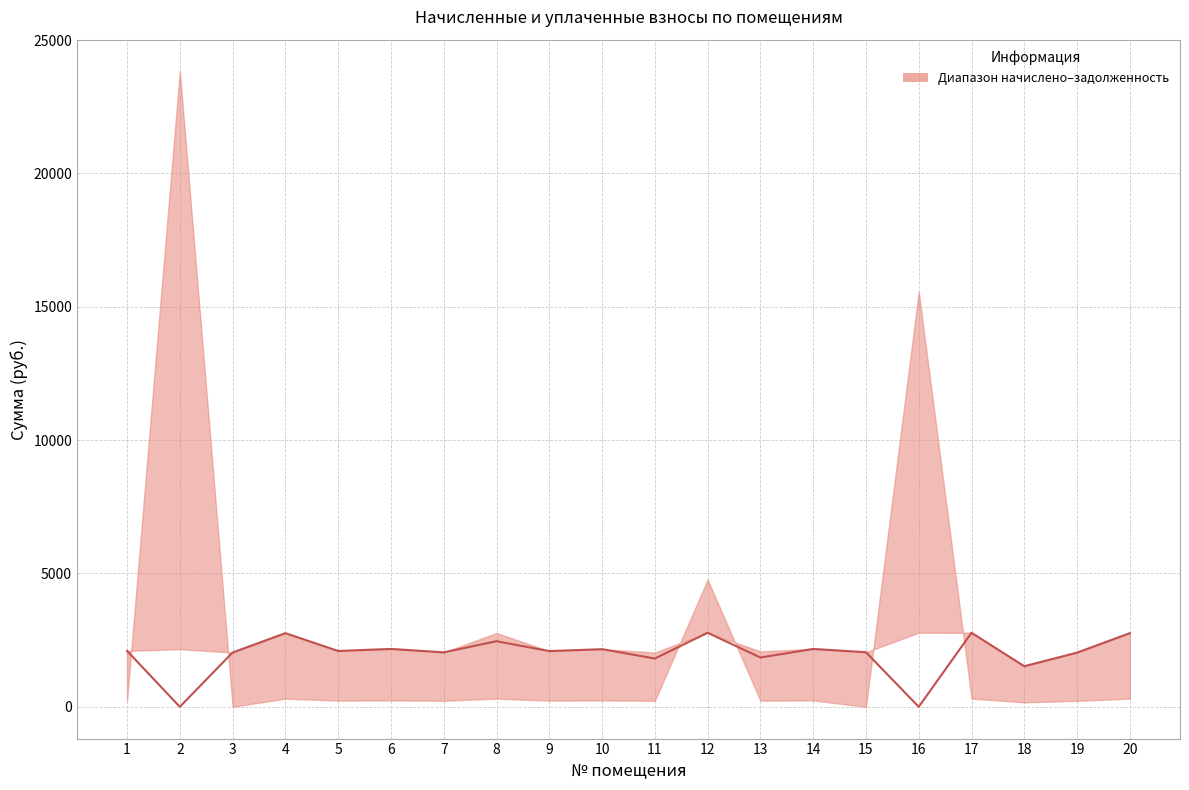

The value at 17 is 2776.1. True or false?

True